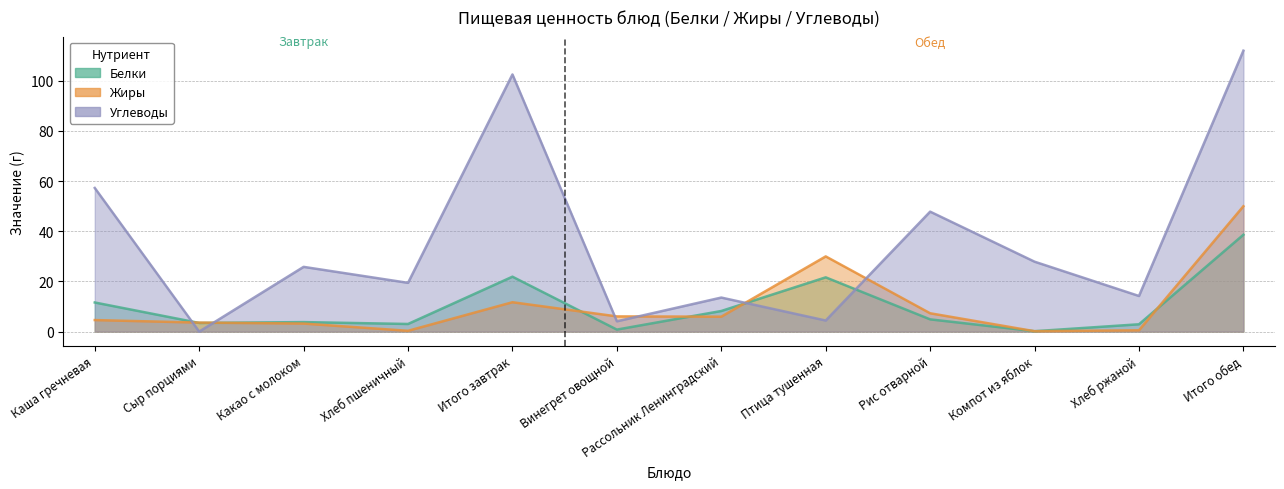

True or false: Белки has more than 2 points higher than both neighbors.

True